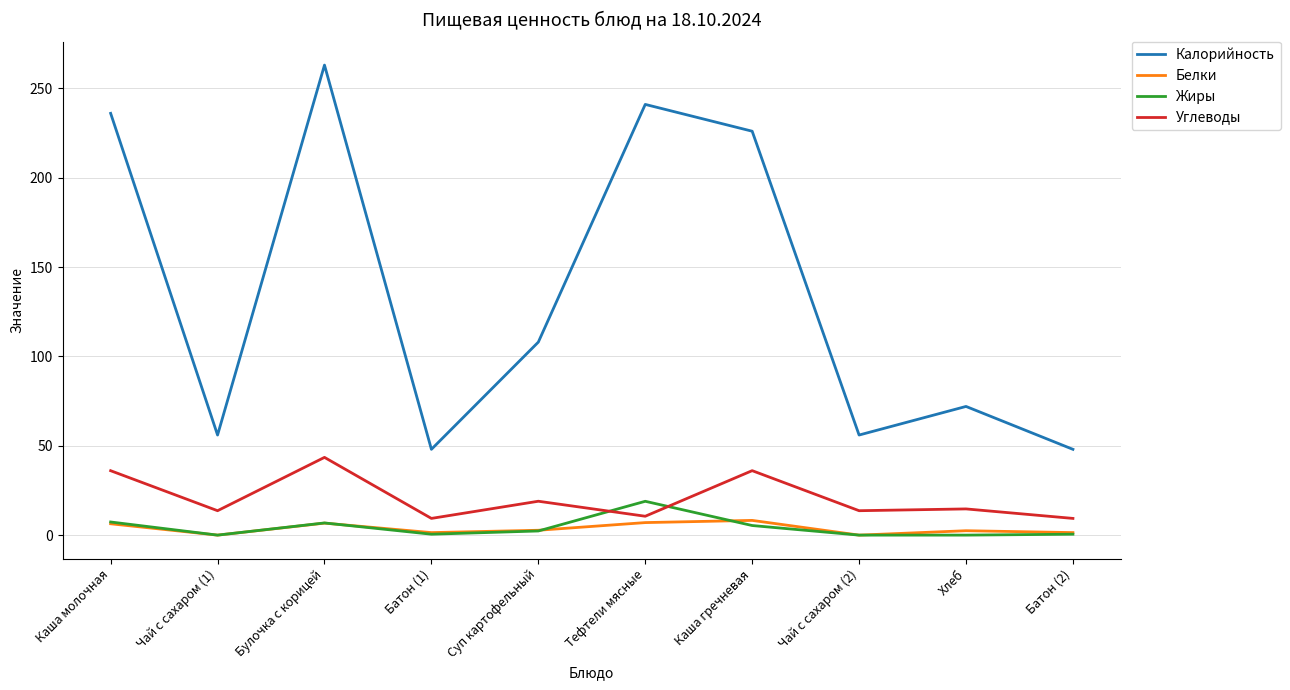

Which label corresponds to the largest value in the chart?

Булочка с корицей